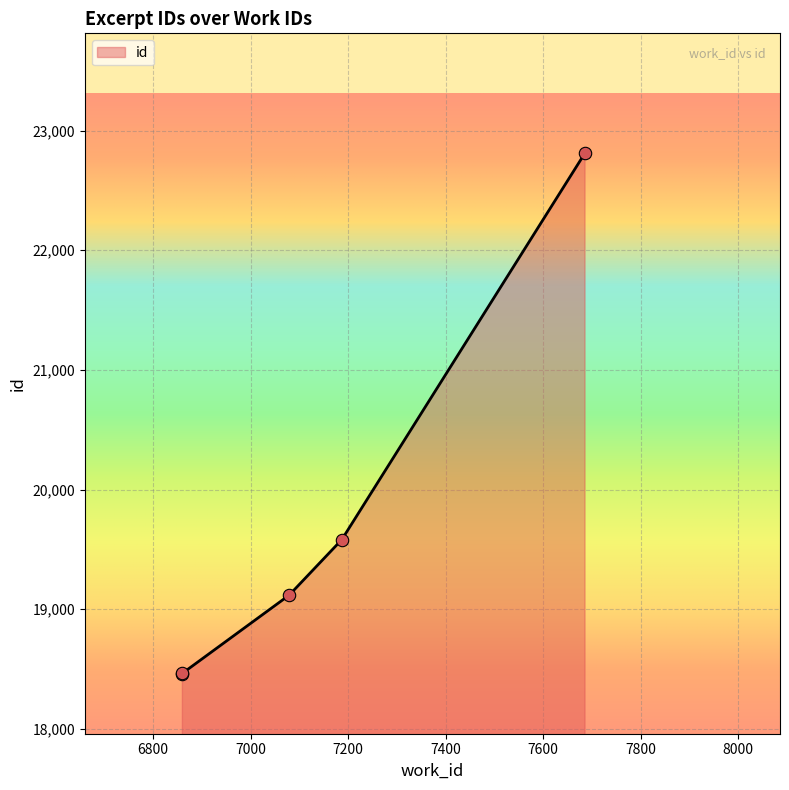

Approximately how many times larger is the value at 7686 compared to 6860?

1.2